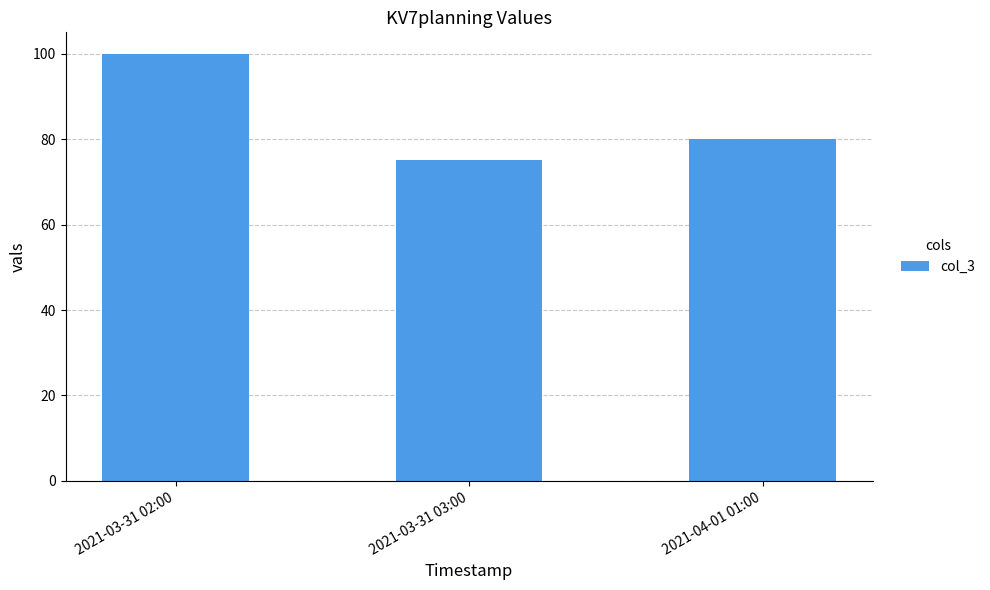

How many values are below 80?

1